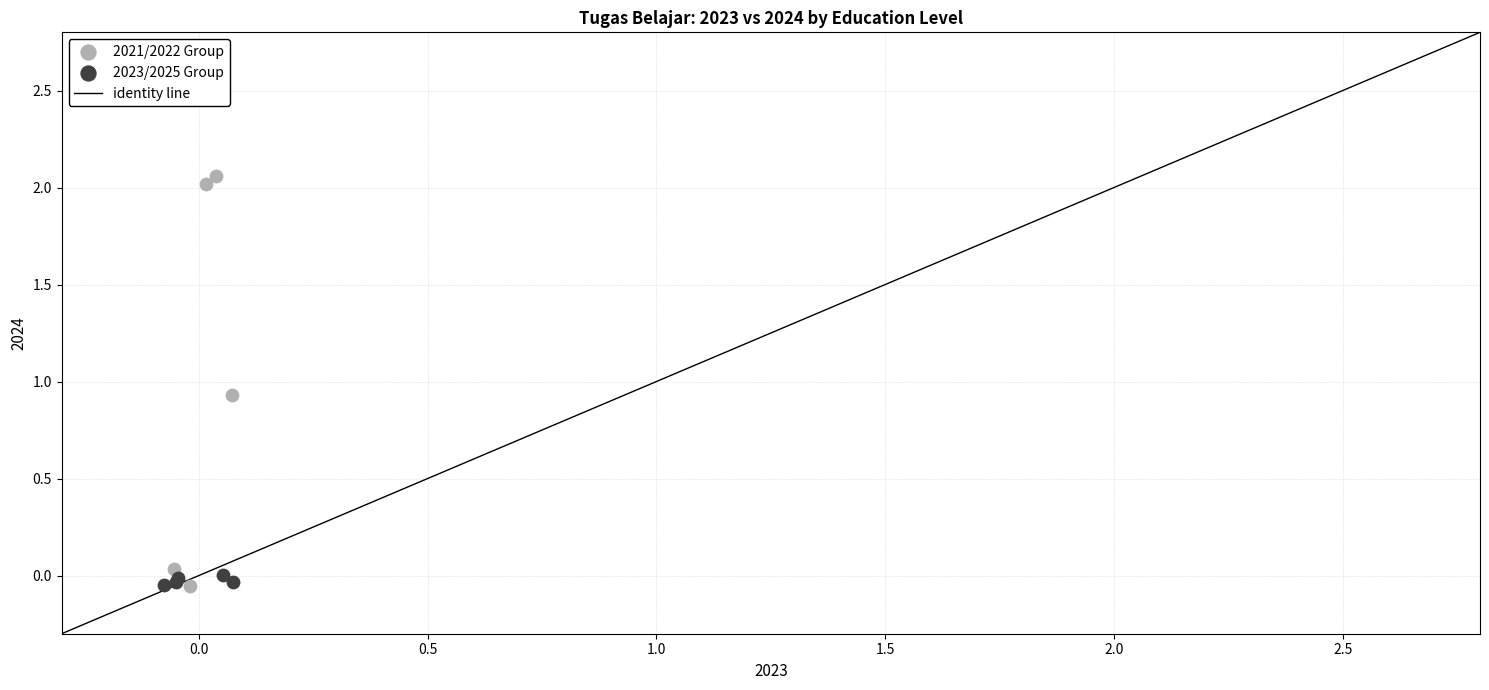

Which series has the widest spread of Y values?

2021/2022 Group